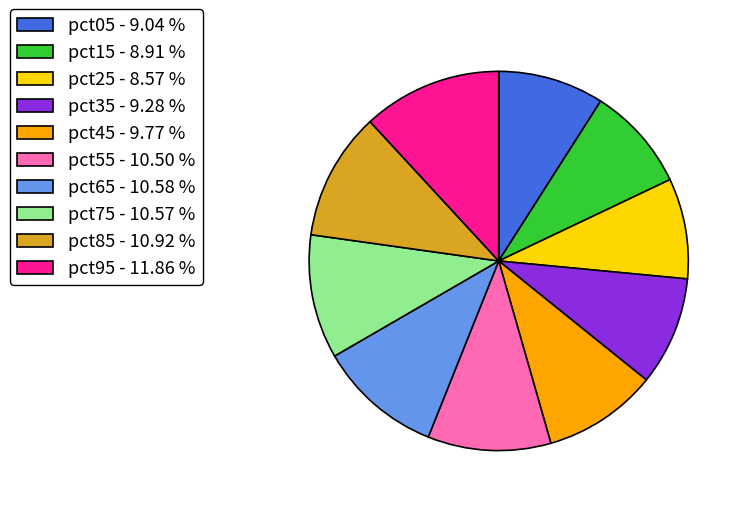

Which has a higher value, pct45 - 9.77 % or pct05 - 9.04 %?

pct45 - 9.77 %